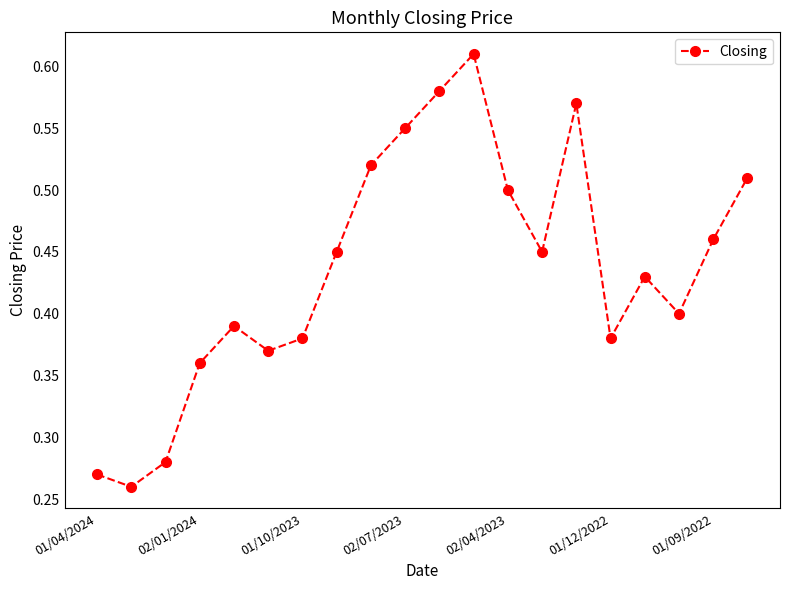

How many points are lower than both their immediate neighbors (excluding endpoints)?

5